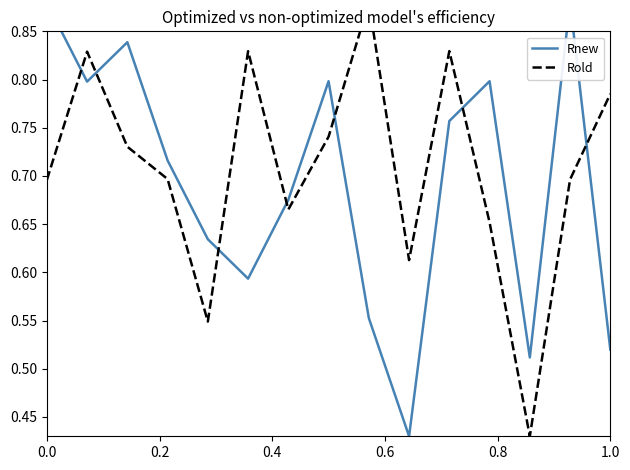

What is the label of the 1st point from the right?

1.0